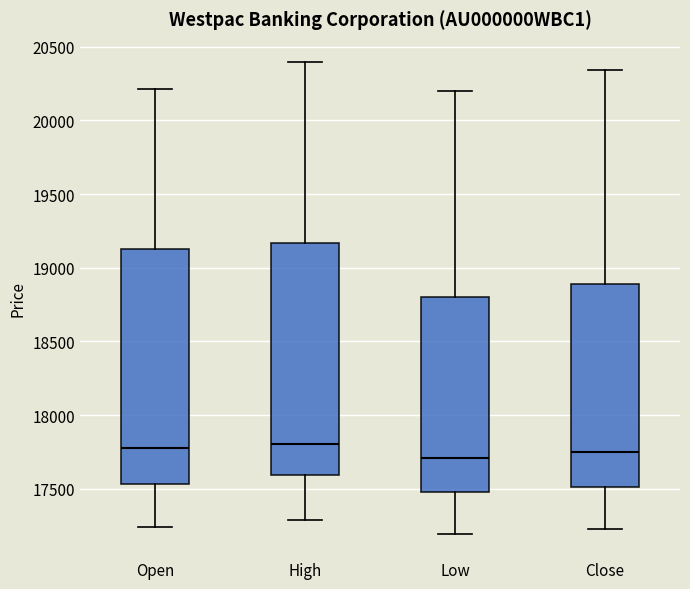

Reading left to right, read every box against the y-axis: the position of its median line, the range the box covers, and the ends of its whiskers. The values are not printed on the chart, so give them approximately, as read against the axis.

Open: median 17800, box 17550 to 19150, whiskers 17250 to 20200
High: median 17800, box 17600 to 19150, whiskers 17300 to 20400
Low: median 17700, box 17500 to 18800, whiskers 17200 to 20200
Close: median 17750, box 17500 to 18900, whiskers 17250 to 20350